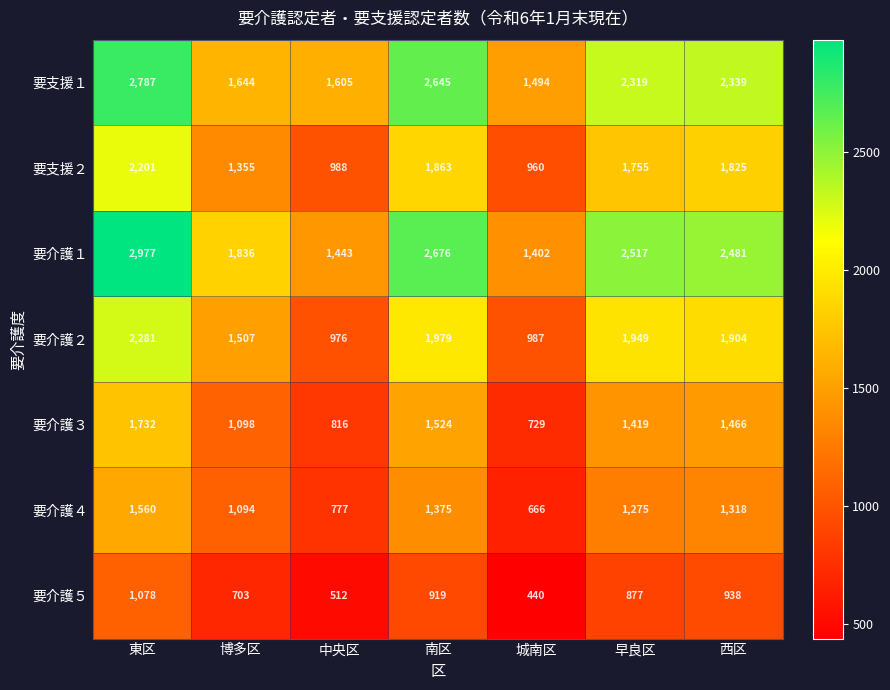

The value of 要介護３ at 南区 is 1524. True or false?

True